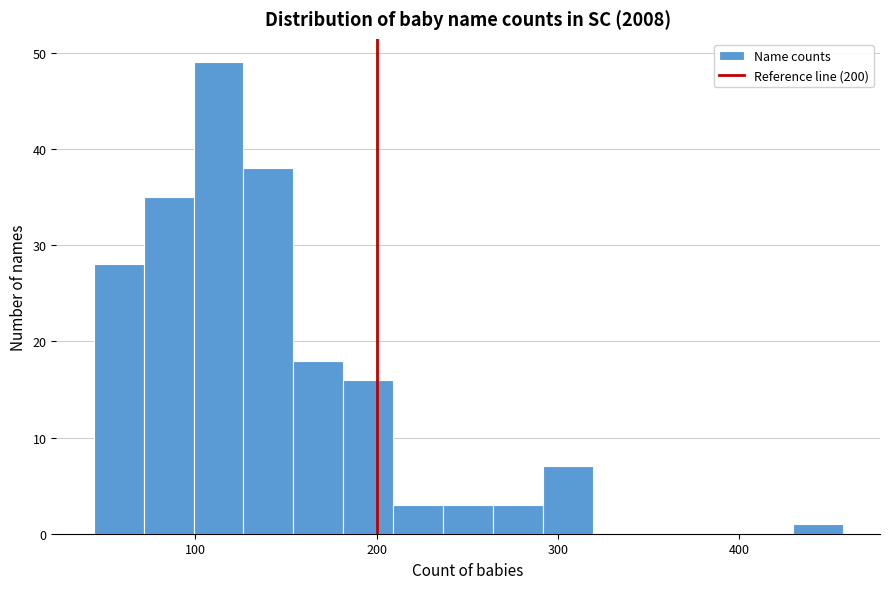

Read against the x-axis, roughly where is the centre of the tallest bar?

110